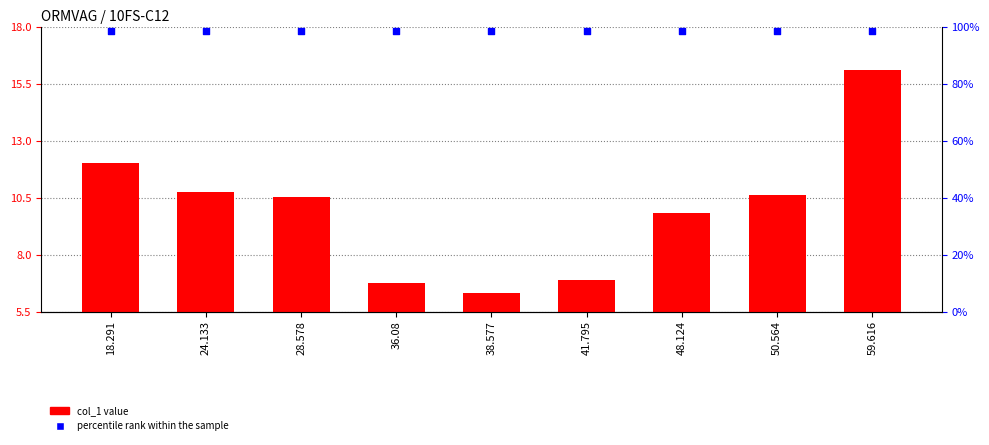

Which series contains the lowest Y value?

col_1